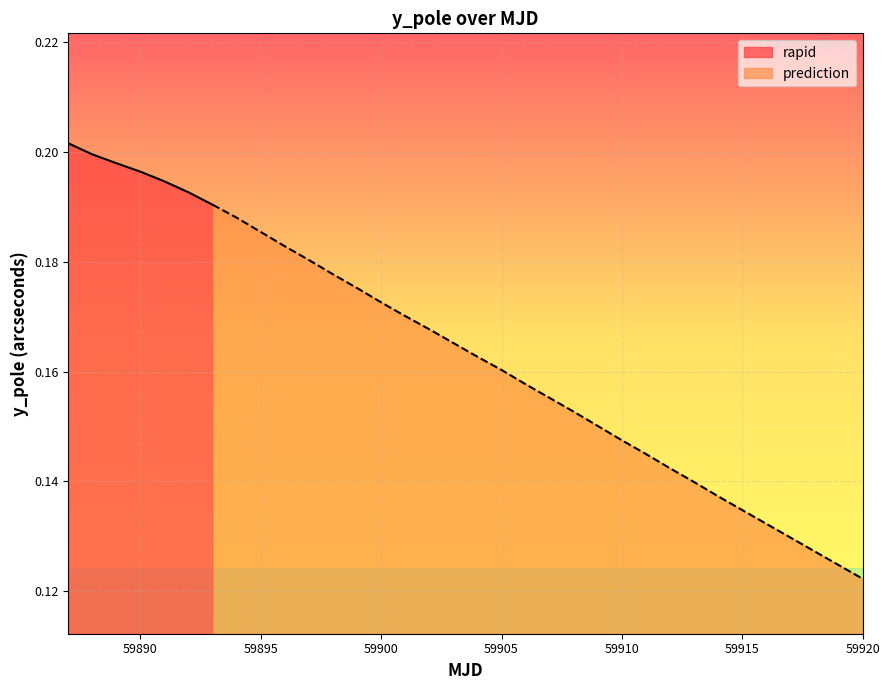

Reading left to right, extract all data points from this chart.

0.2	0.2	0.2	0.2	0.2	0.2	0.2	0.2	0.2	0.2	0.2	0.2	0.2	0.2	0.2	0.2	0.2	0.2	0.2	0.2	0.2	0.2	0.2	0.1	0.1	0.1	0.1	0.1	0.1	0.1	0.1	0.1	0.1	0.1